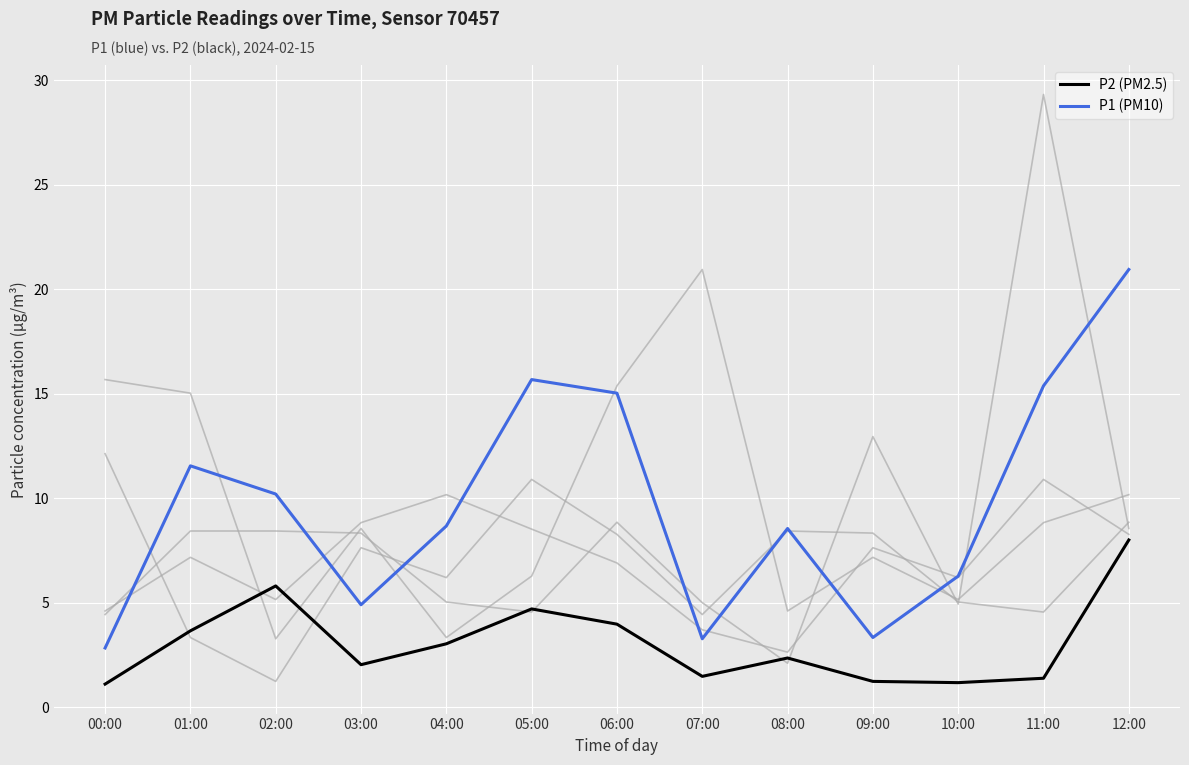

Does the chart have visible grid lines?

Yes